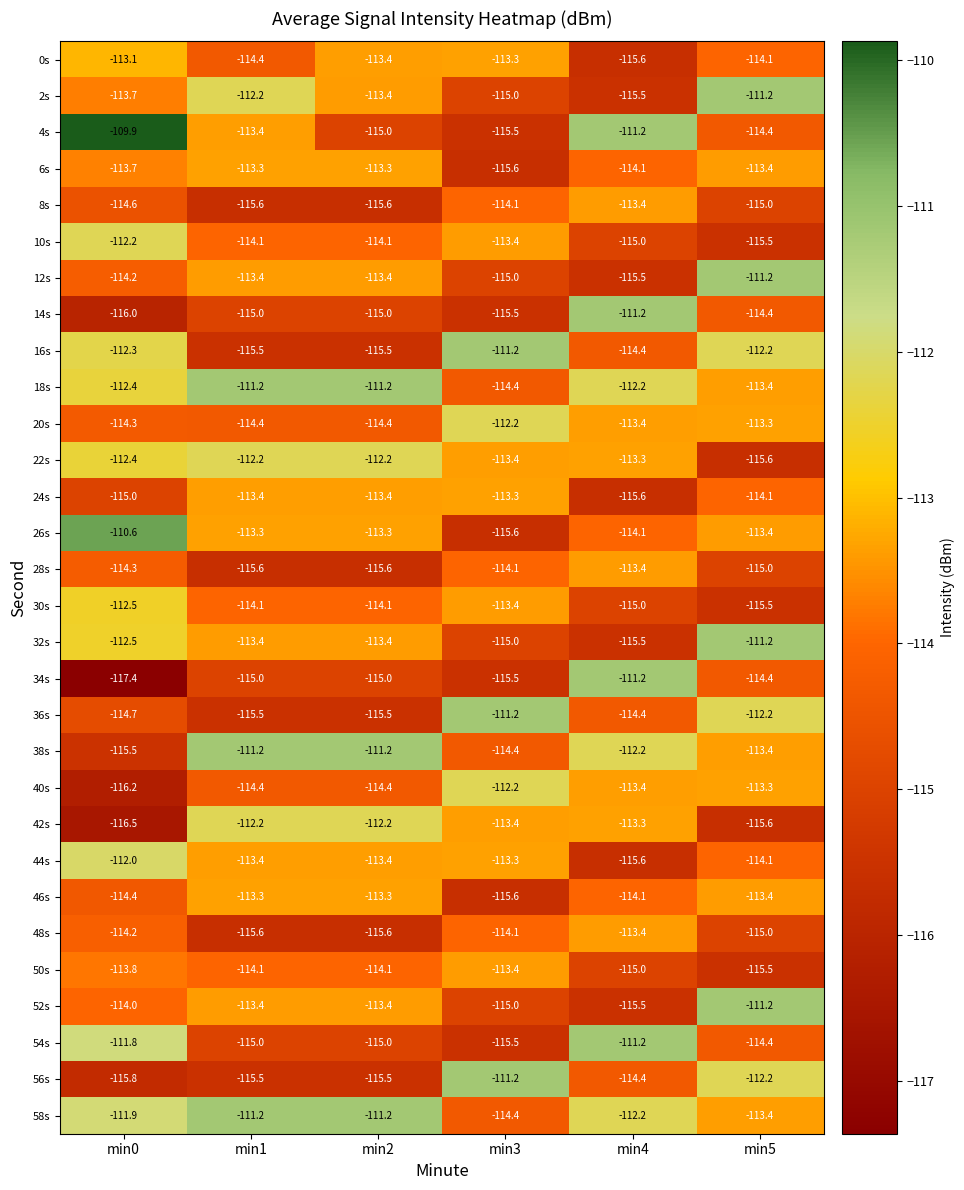

What is the average value of the 20s series?

-113.7